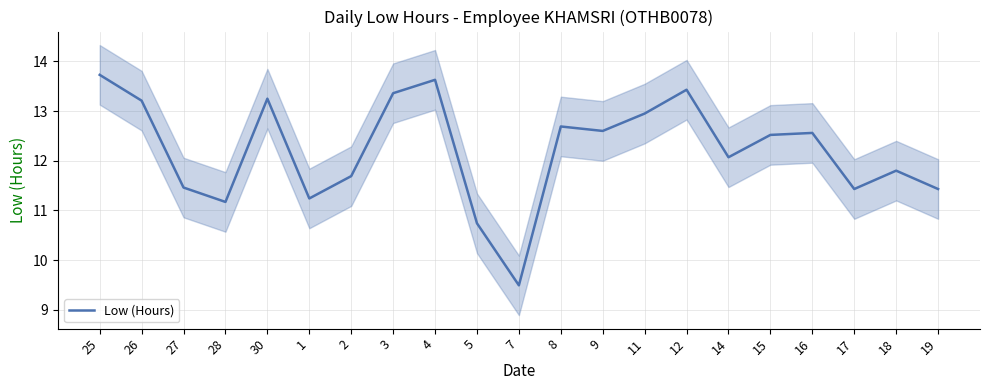

At which category does the data reach its first local valley?

28